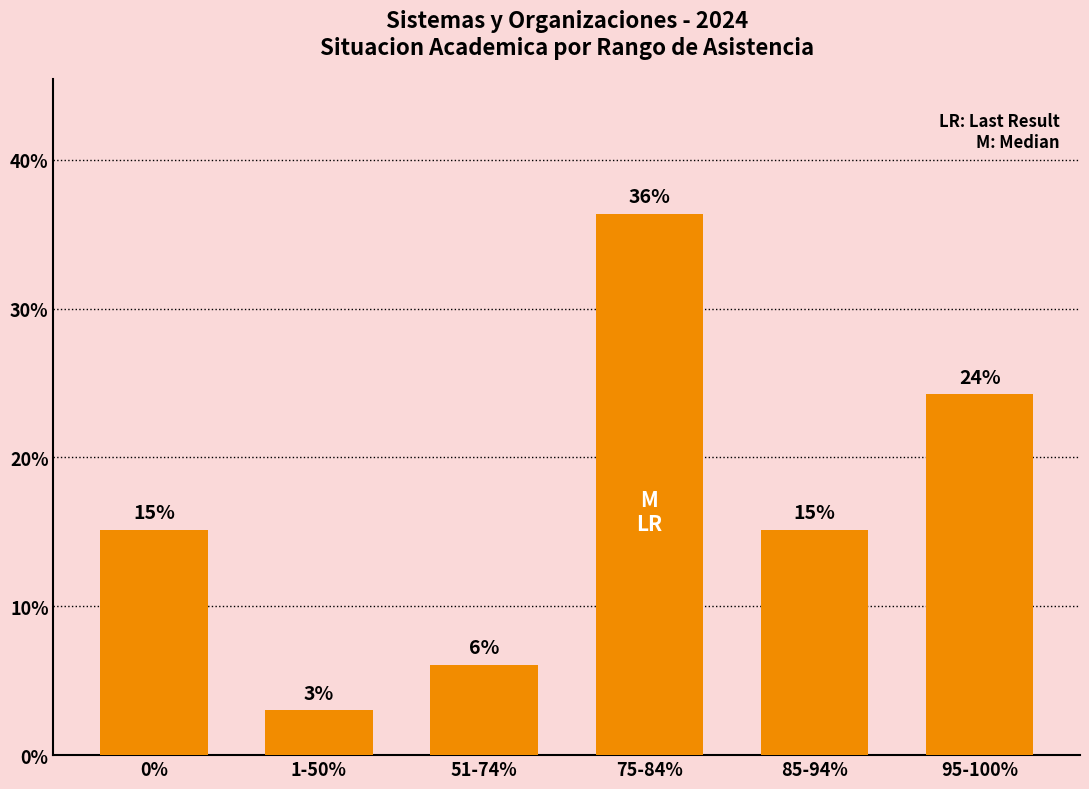

What is the value of the 1st bar from the left?

15.2